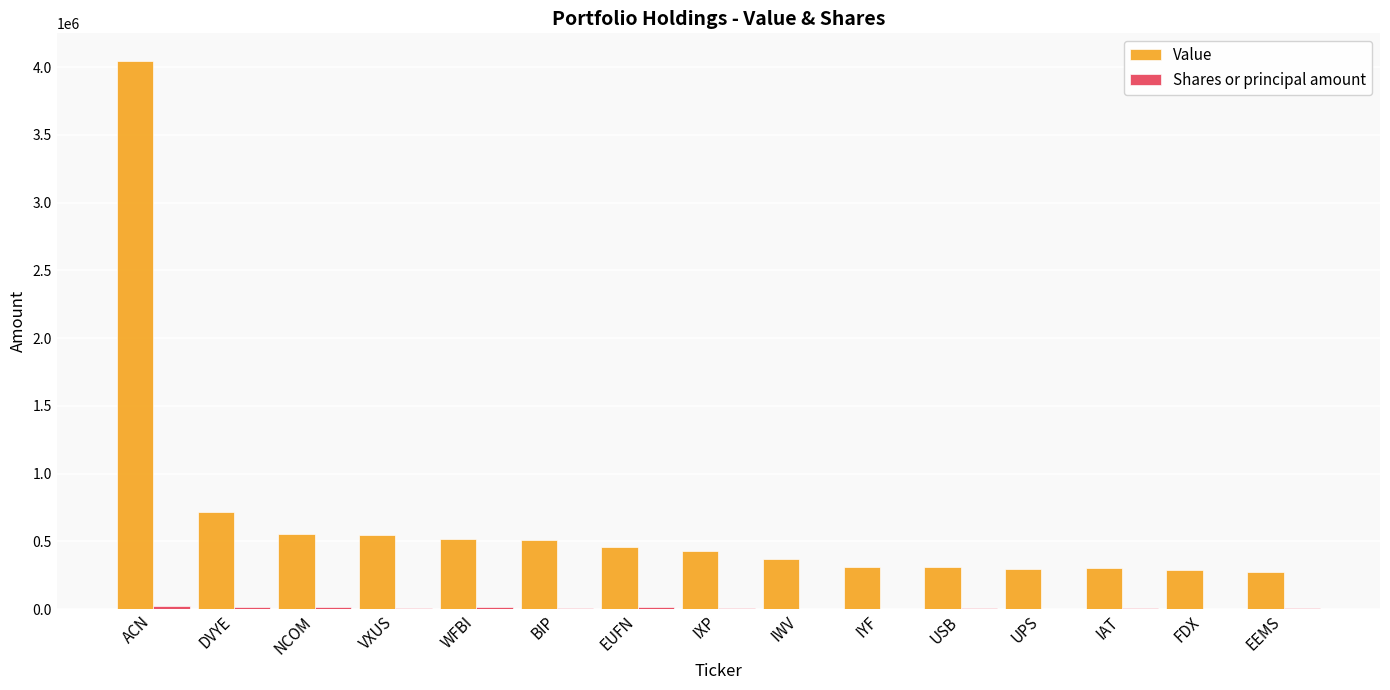

True or false: Value has a value of 369000 at IWV.

True